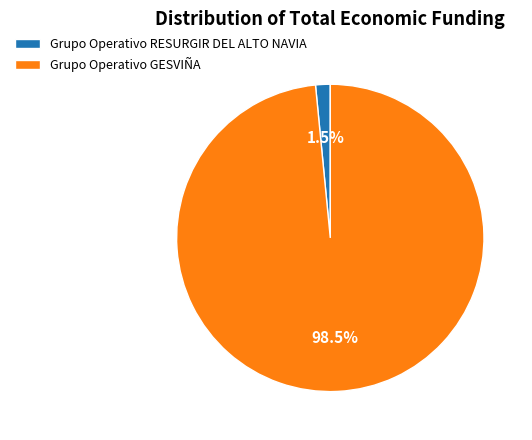

Rank the categories by value from lowest to highest.

Grupo Operativo RESURGIR DEL ALTO NAVIA, Grupo Operativo GESVIÑA